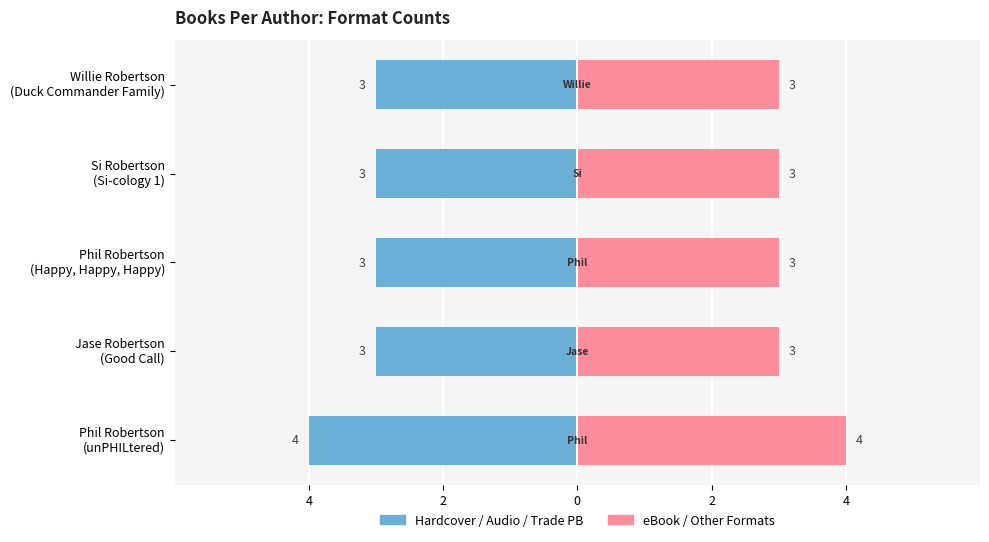

How many values in the eBook / Other series exceed 3?

1